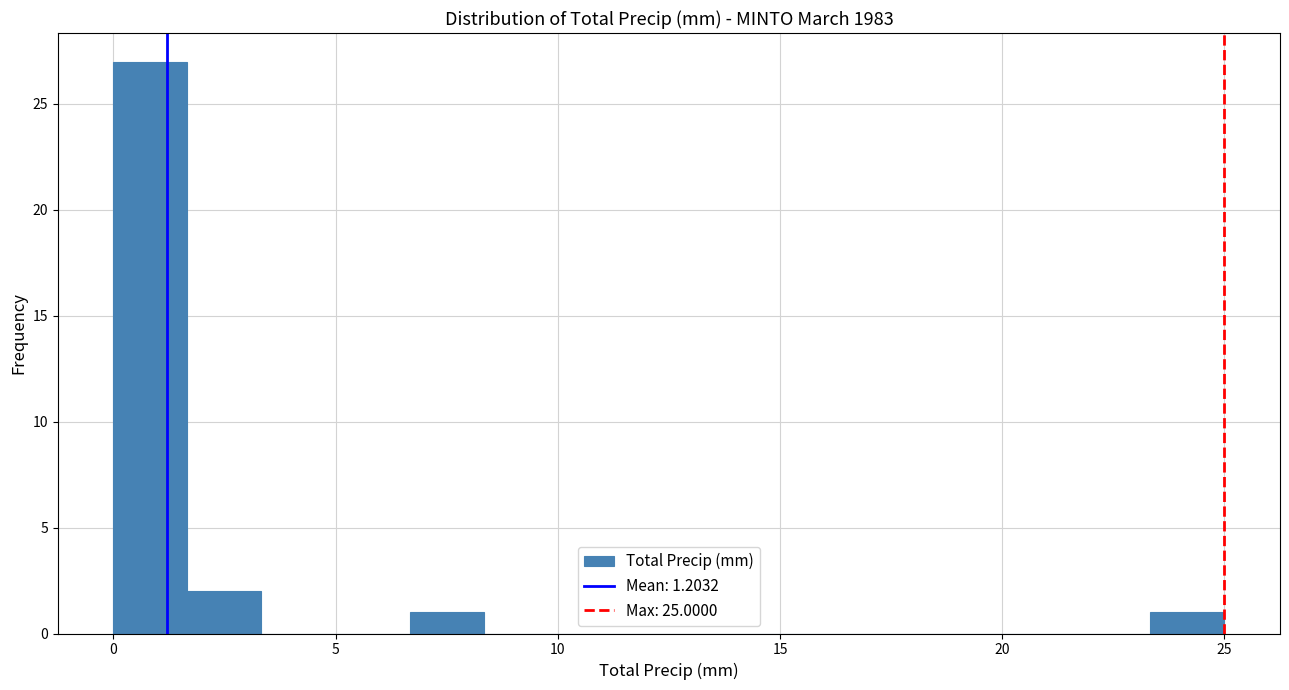

Read against the x-axis, roughly where is the centre of the tallest bar?

1.0